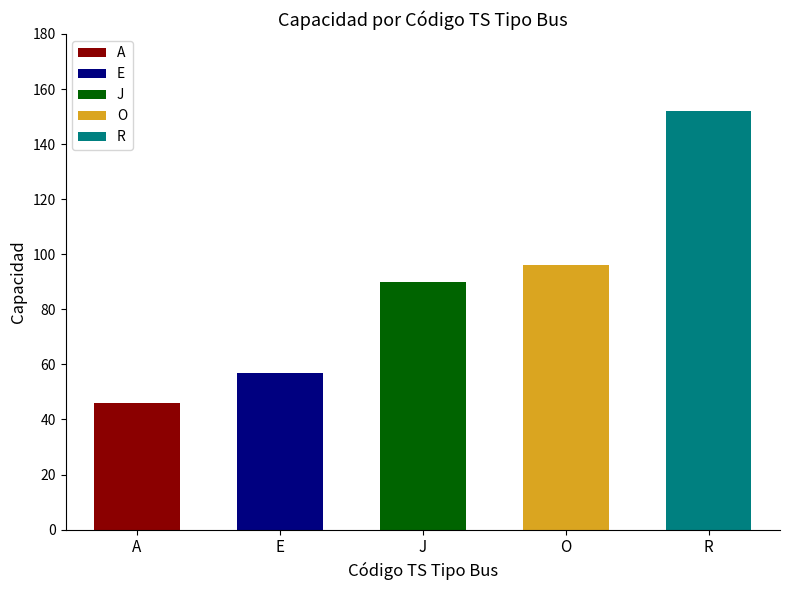

Between R and O, which is larger?

R